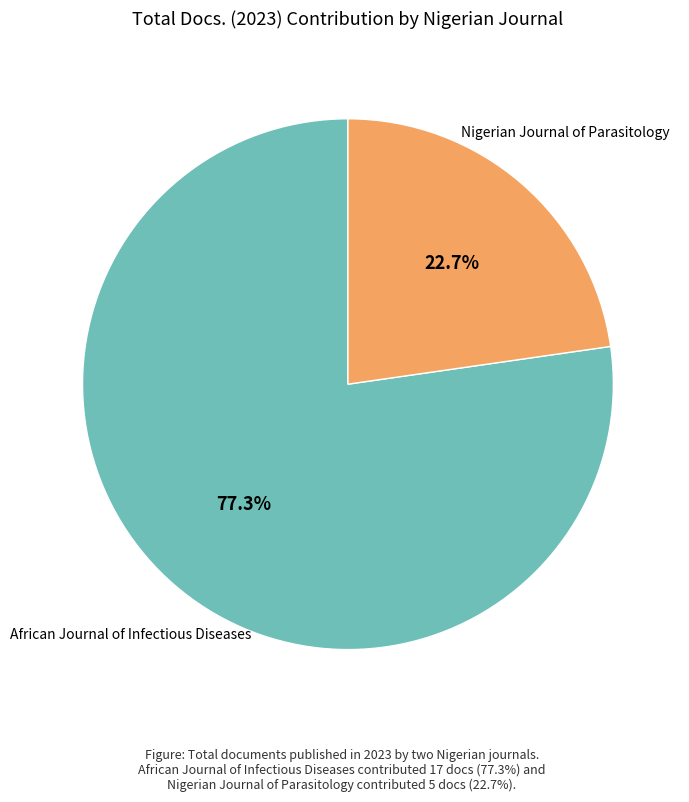

Which slice is the largest?

African Journal of Infectious Diseases